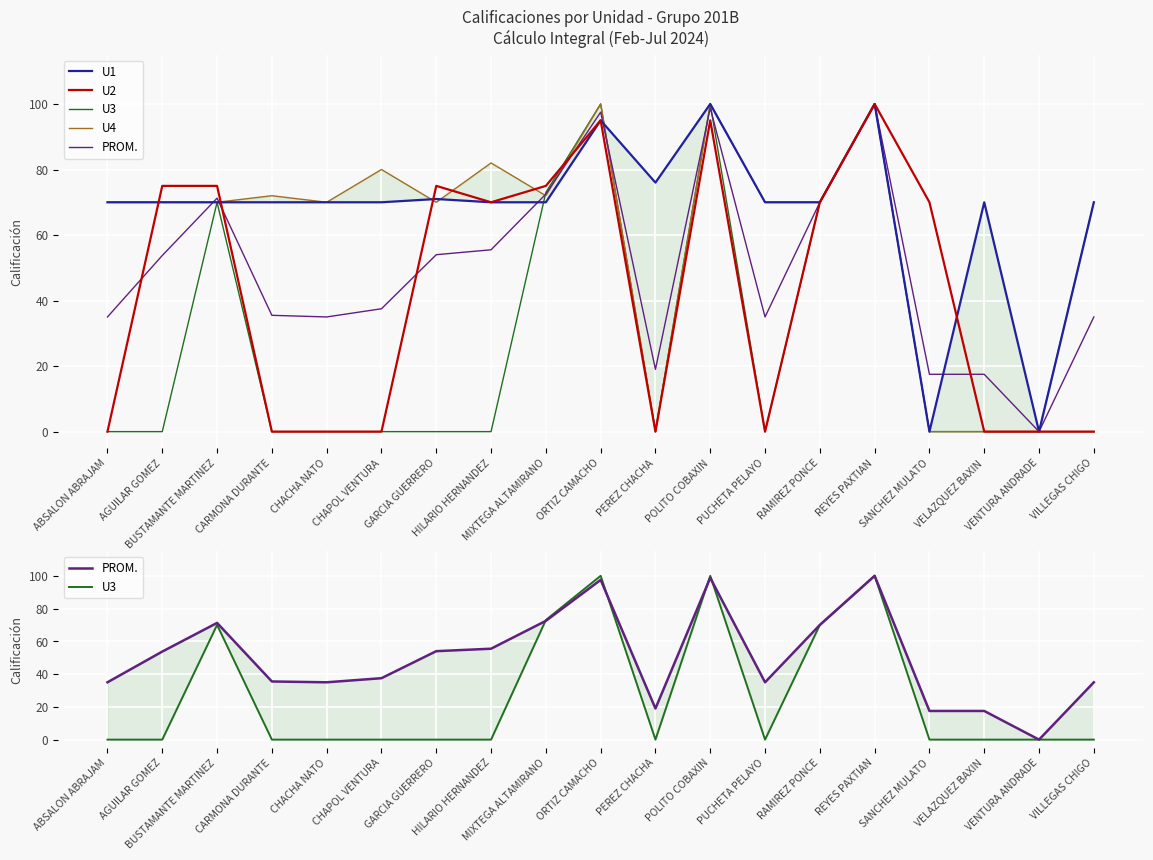

What is the label of the 16th point from the right?

CARMONA DURANTE